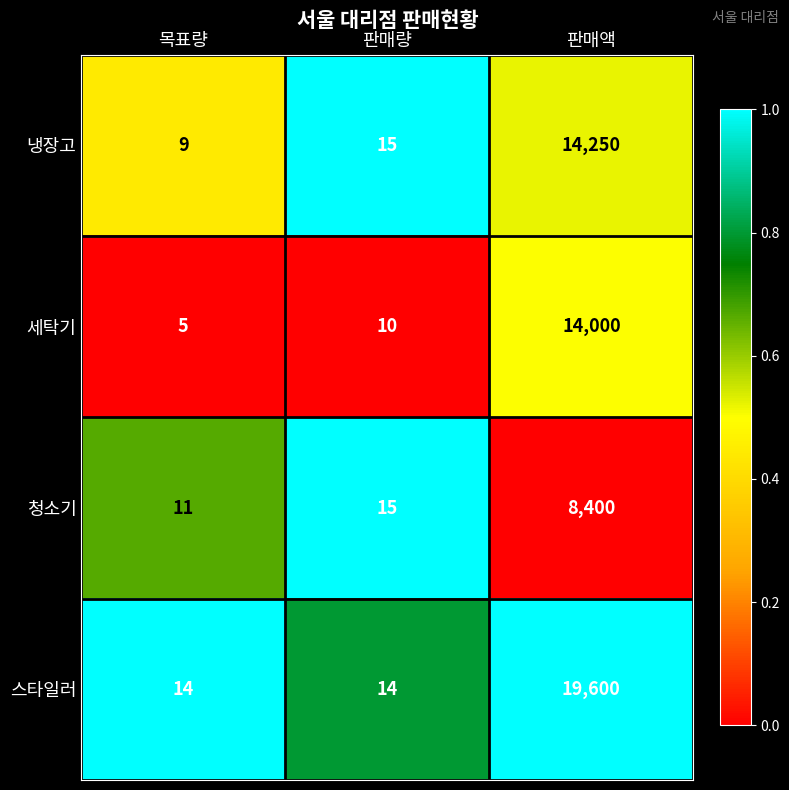

What value does the 스타일러 series have at 목표량?

14